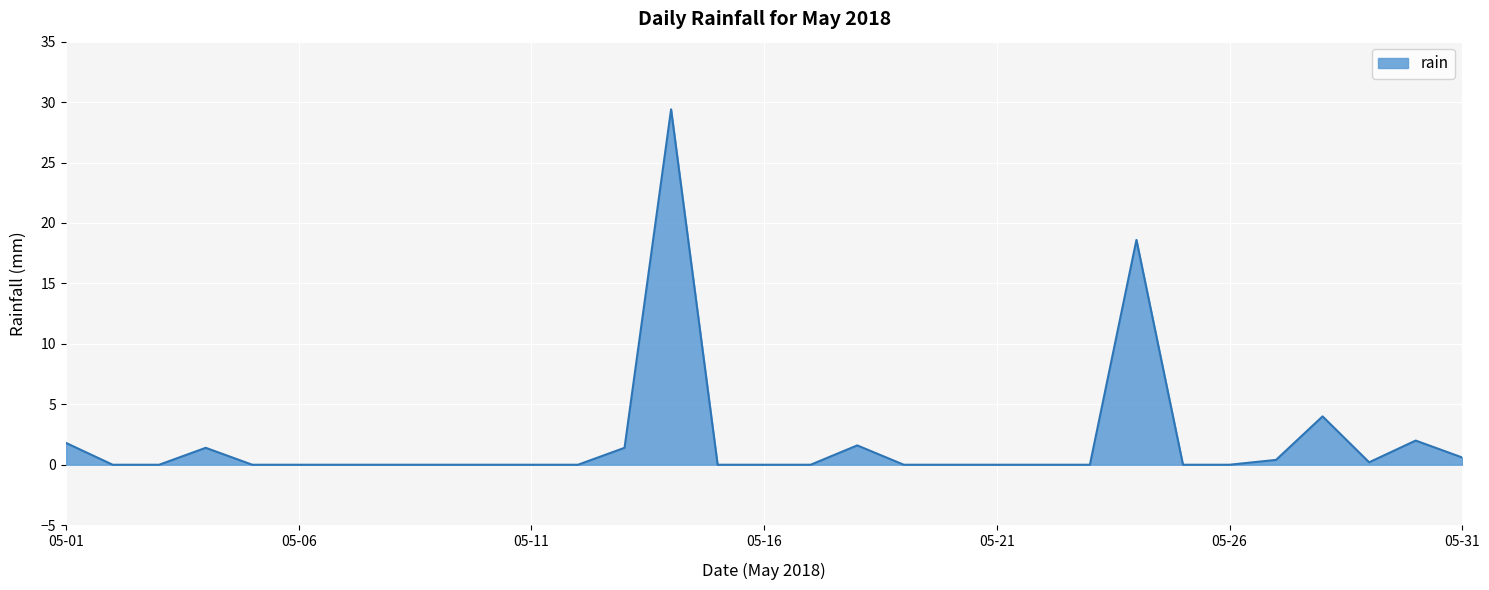

What is the greatest value displayed?

29.4